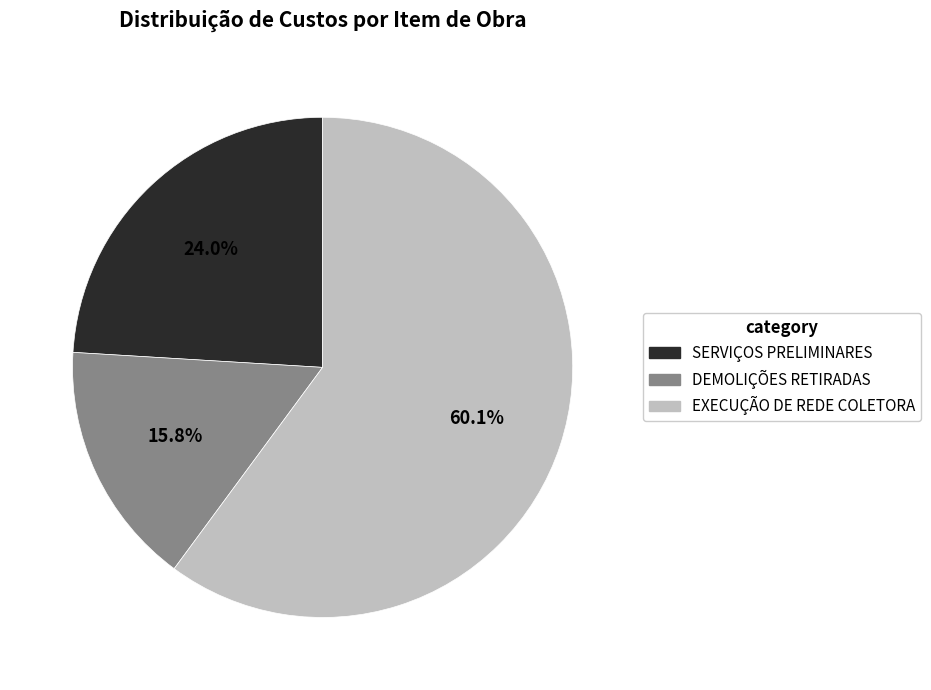

Rank the categories by value from highest to lowest.

EXECUÇÃO DE REDE COLETORA, SERVIÇOS PRELIMINARES, DEMOLIÇÕES RETIRADAS